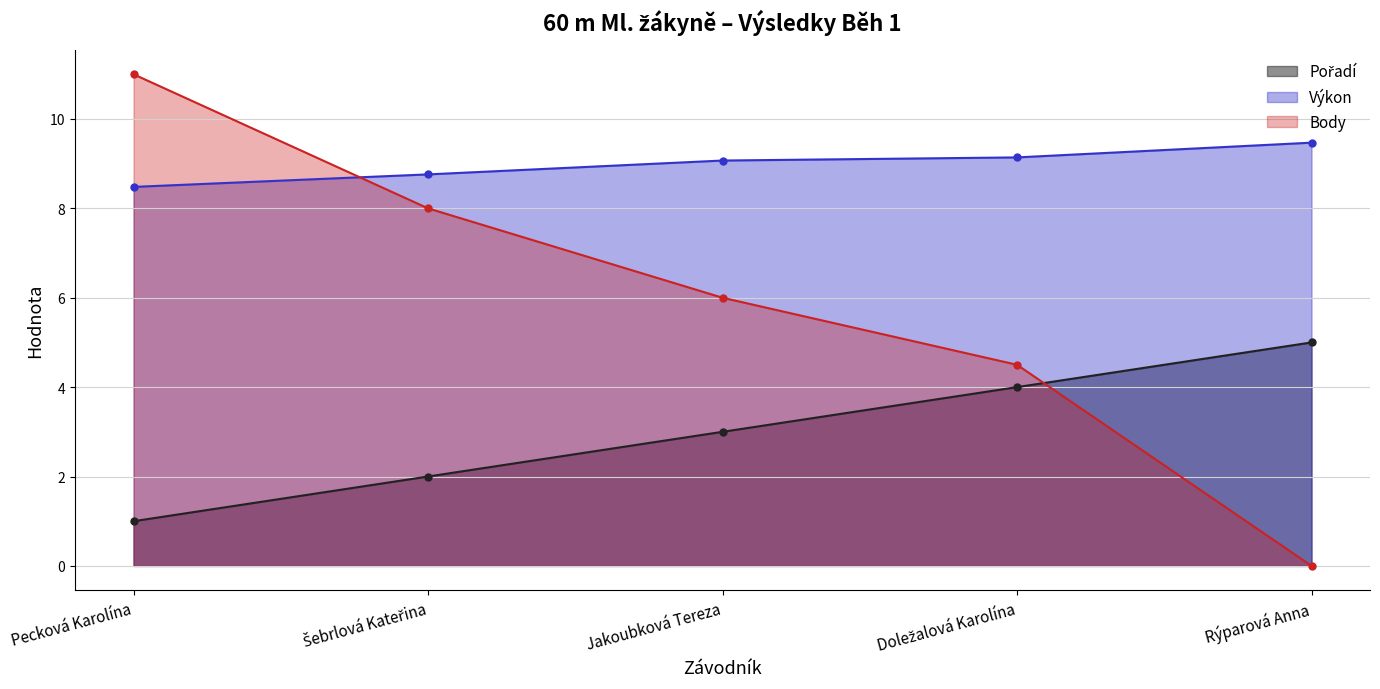

The value of Pořadí at Rýparová Anna is 5.0. True or false?

True